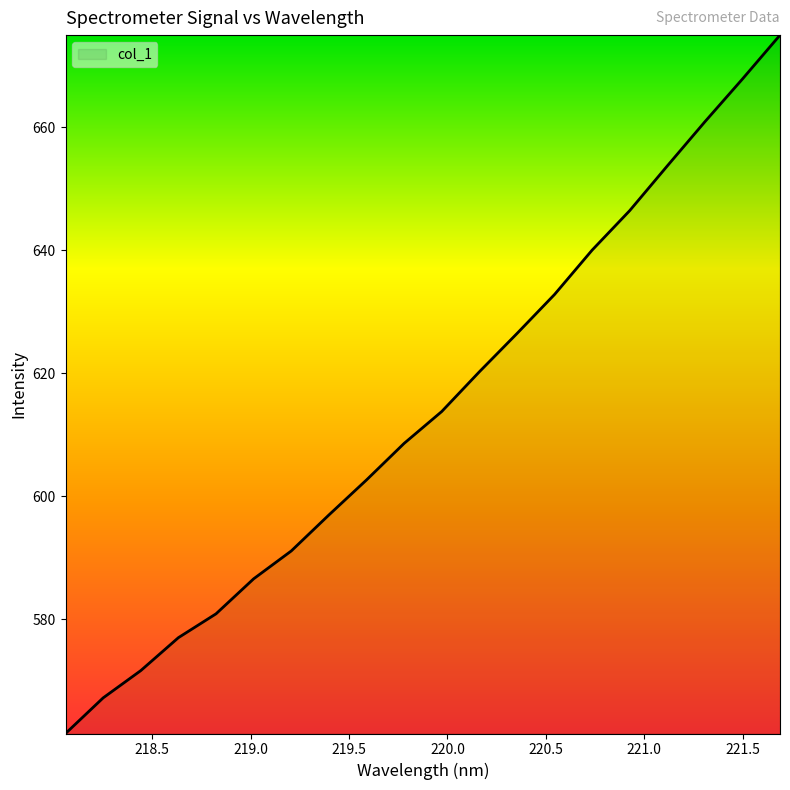

What is the average value?

614.0